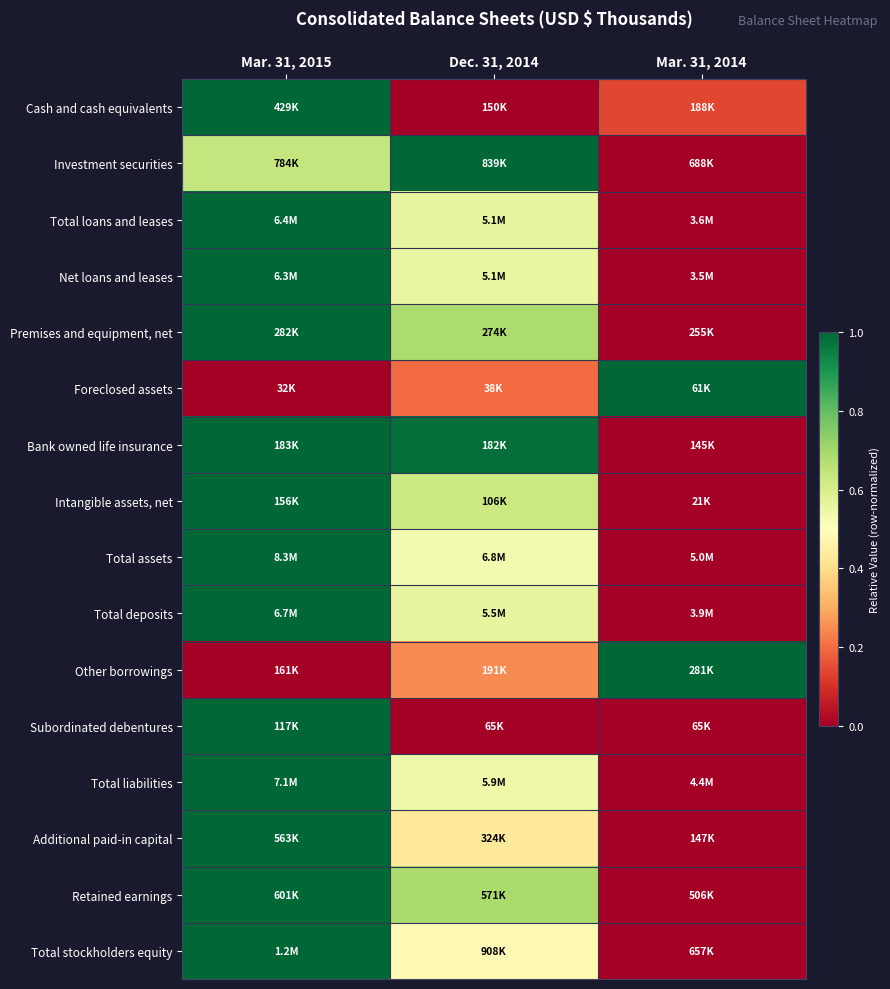

Rank the series by their maximum value, from highest to lowest.

Cash and cash equivalents, Investment securities, Total loans and leases, Net loans and leases, Premises and equipment, net, Foreclosed assets, Bank owned life insurance, Intangible assets, net, Total assets, Total deposits, Other borrowings, Subordinated debentures, Total liabilities, Additional paid-in capital, Retained earnings, Total stockholders equity